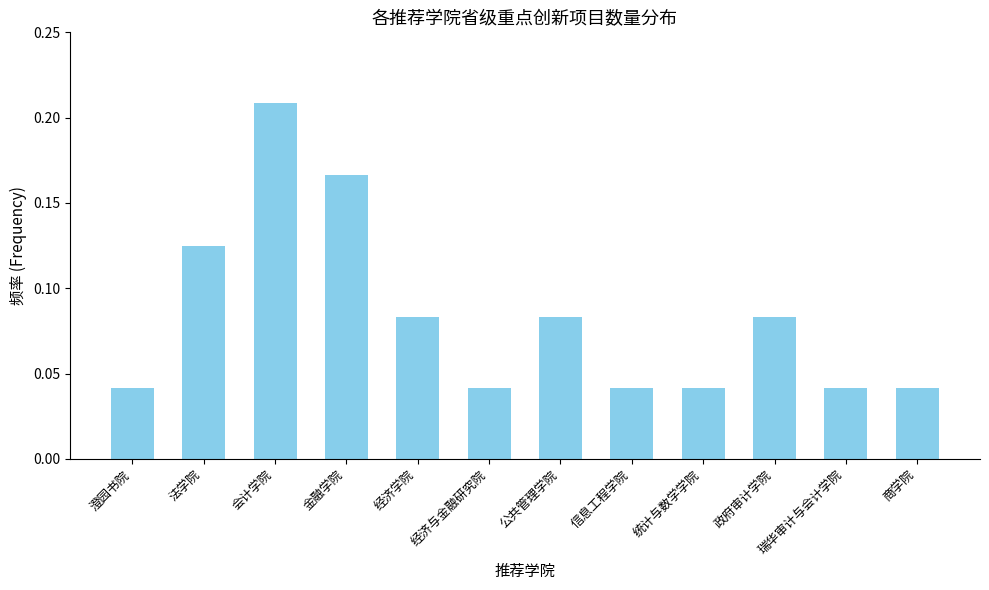

What is the sum of all values?

1.0